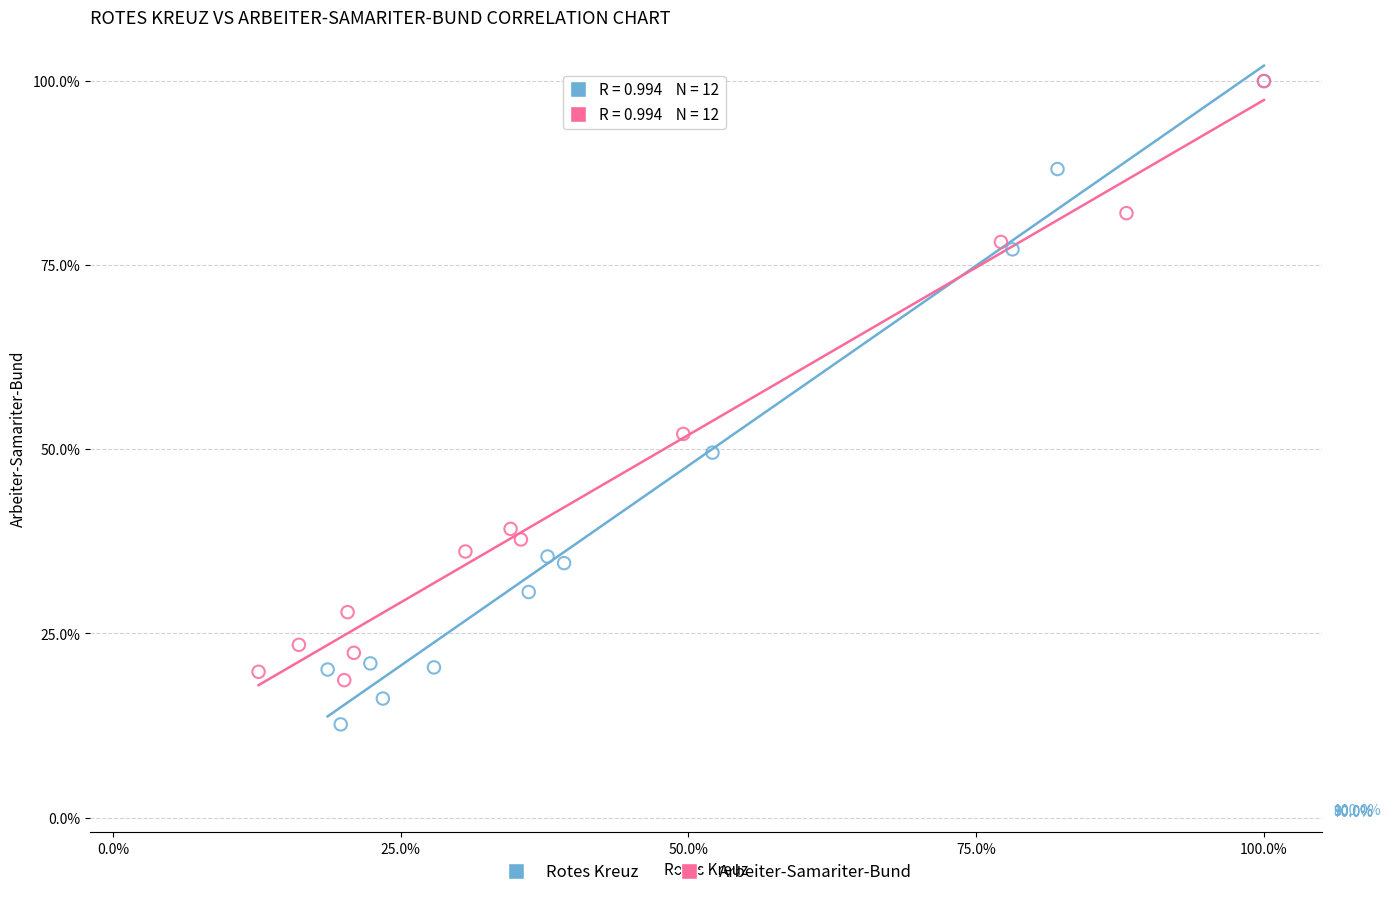

Which series has the widest spread of Y values?

Rotes Kreuz